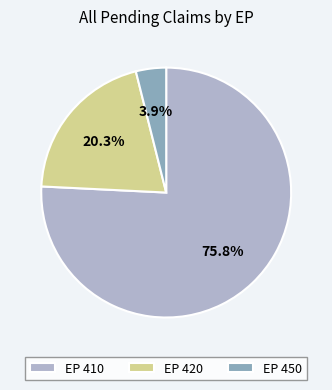

What percentage is the EP 410 slice, to the nearest percent?

76%